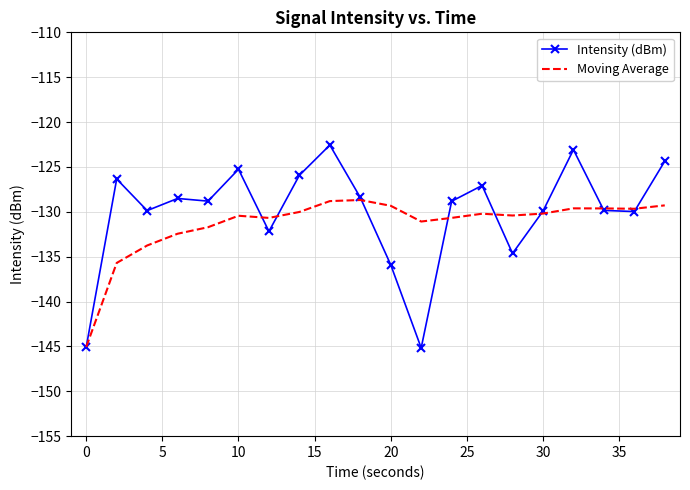

What is the highest value of the Intensity (dBm) series?

-122.6